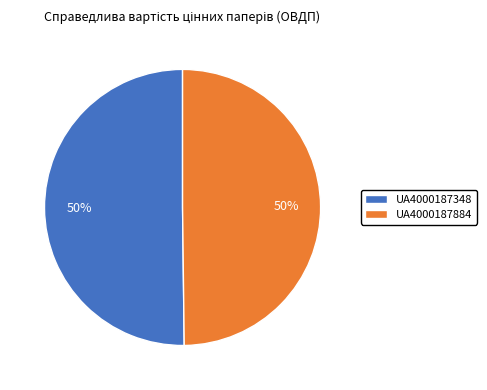

Do UA4000187348 and UA4000187884 together represent more than half of the pie?

Yes